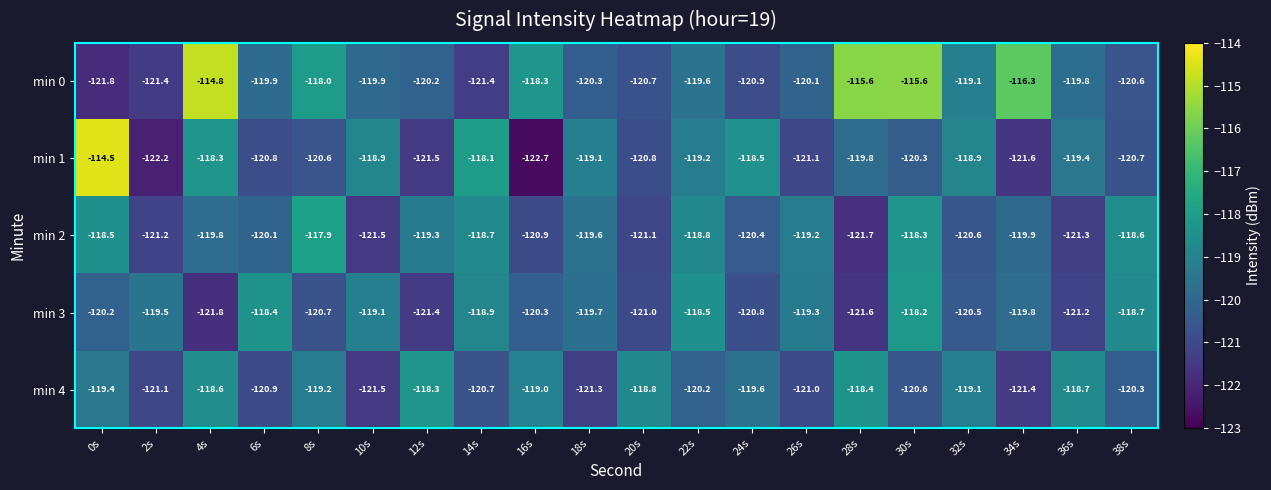

At which label does min 4 first exceed -119?

4s